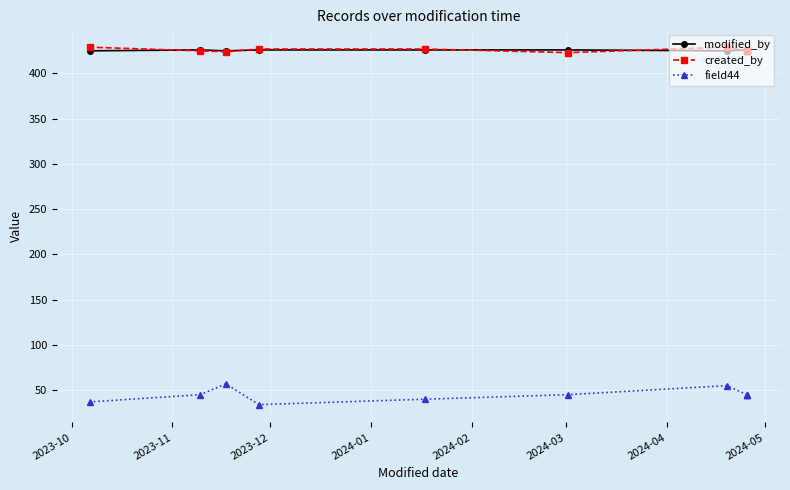

What is the value of the created_by point at the 10th from the left?

425